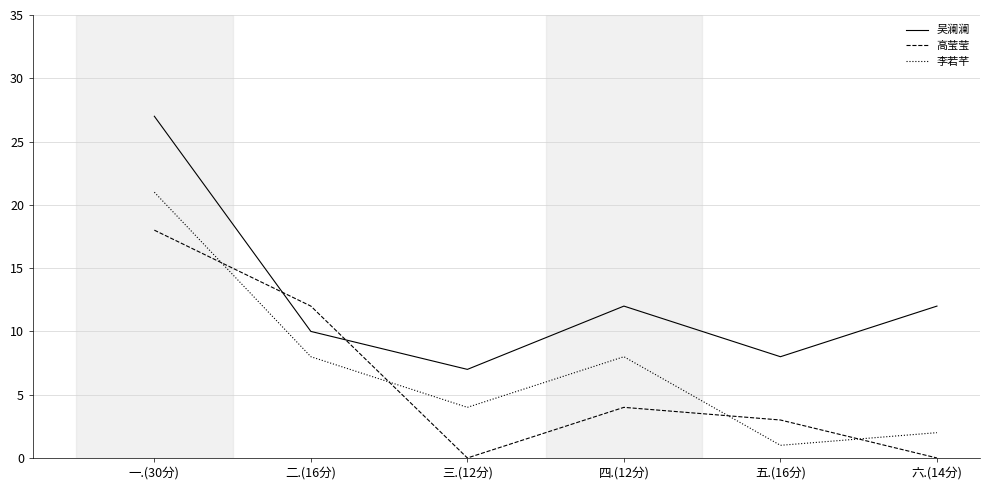

What is the sum of all 吴澜澜 values?

76